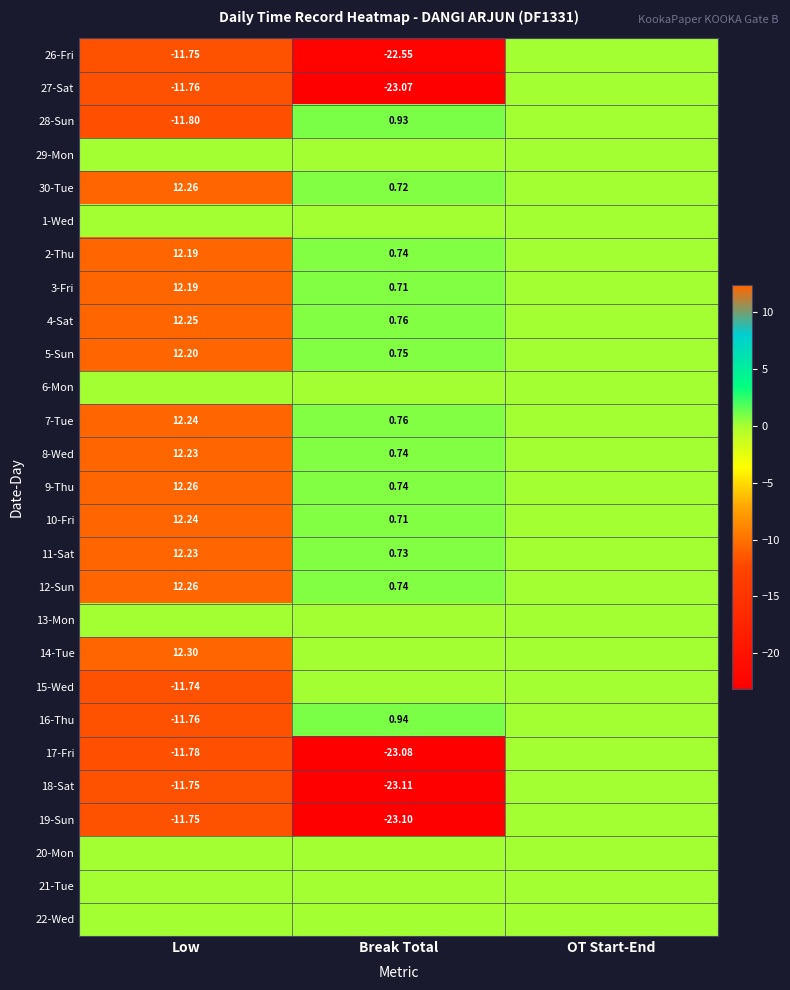

Which has a higher value, OT Start-End or Low?

OT Start-End